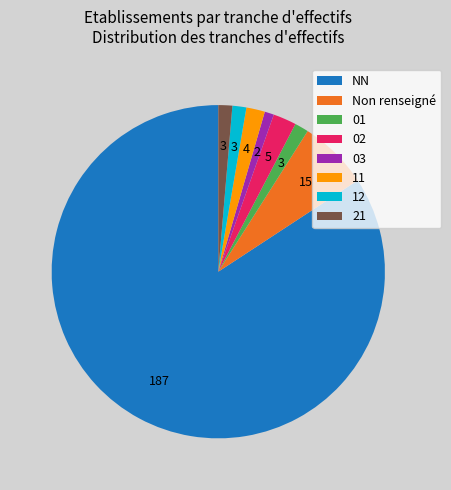

The 01 slice represents 1% of the pie. True or false?

True